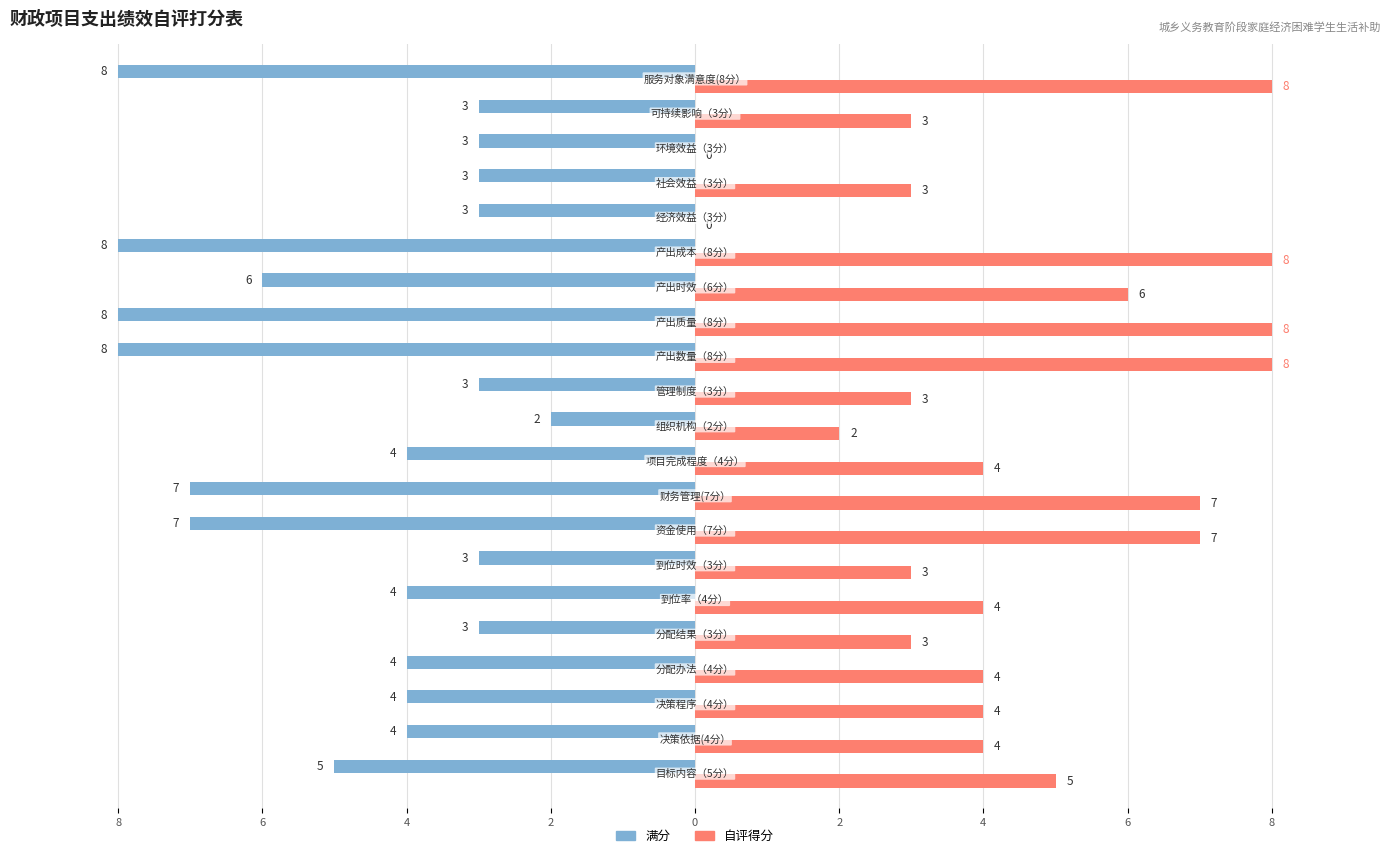

What are all the series names shown in the legend?

满分, 自评得分